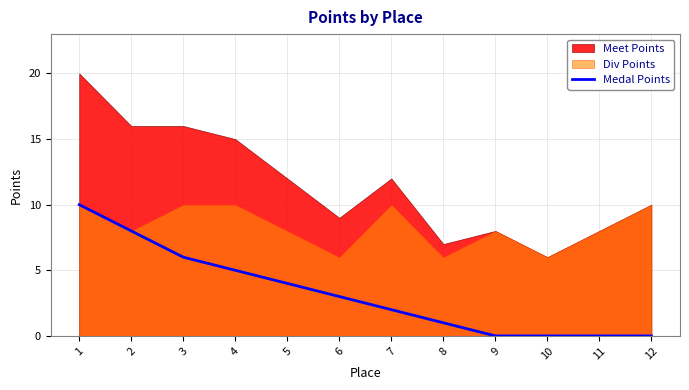

How many values are below 3?

6